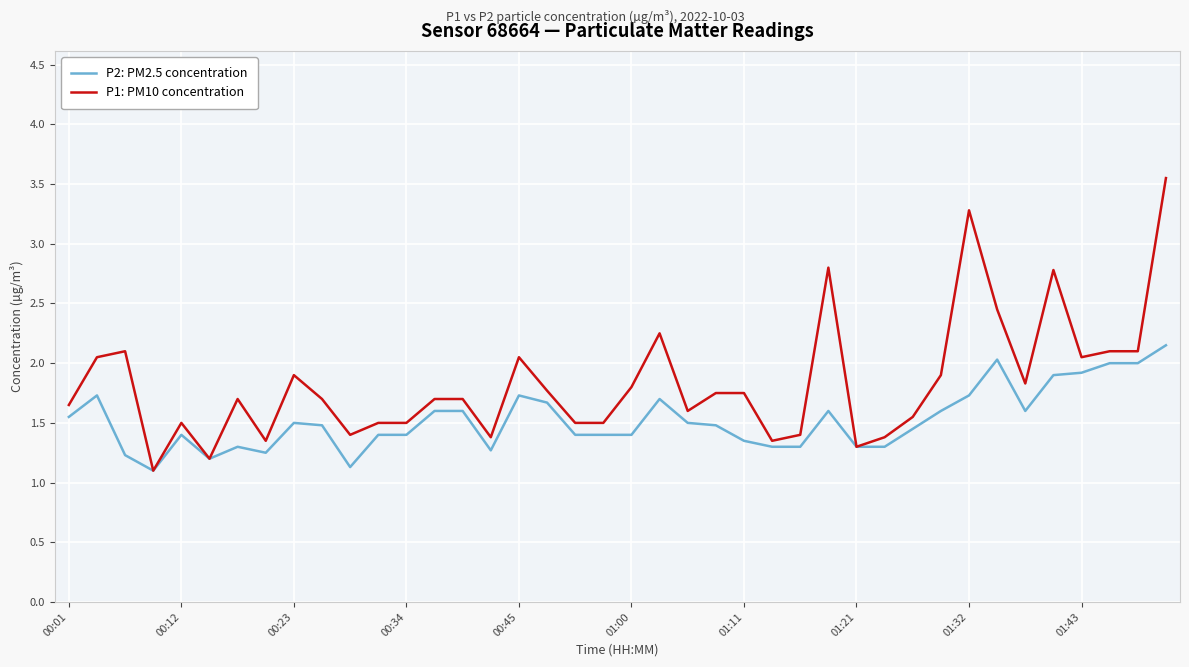

Which series has the widest spread of values?

P1: PM10 concentration